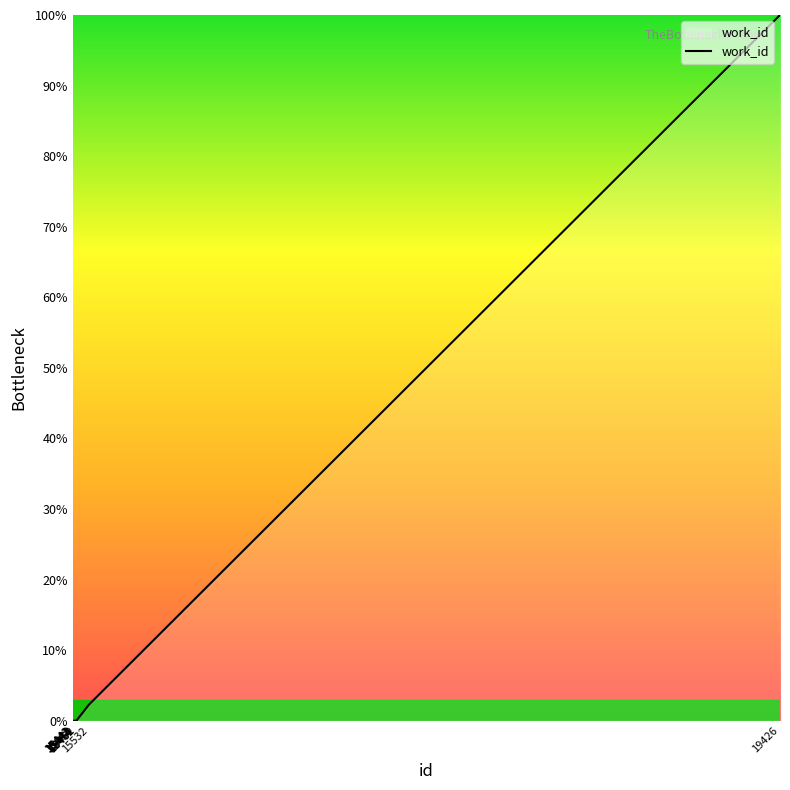

What is the maximum value shown in the chart?

100.0